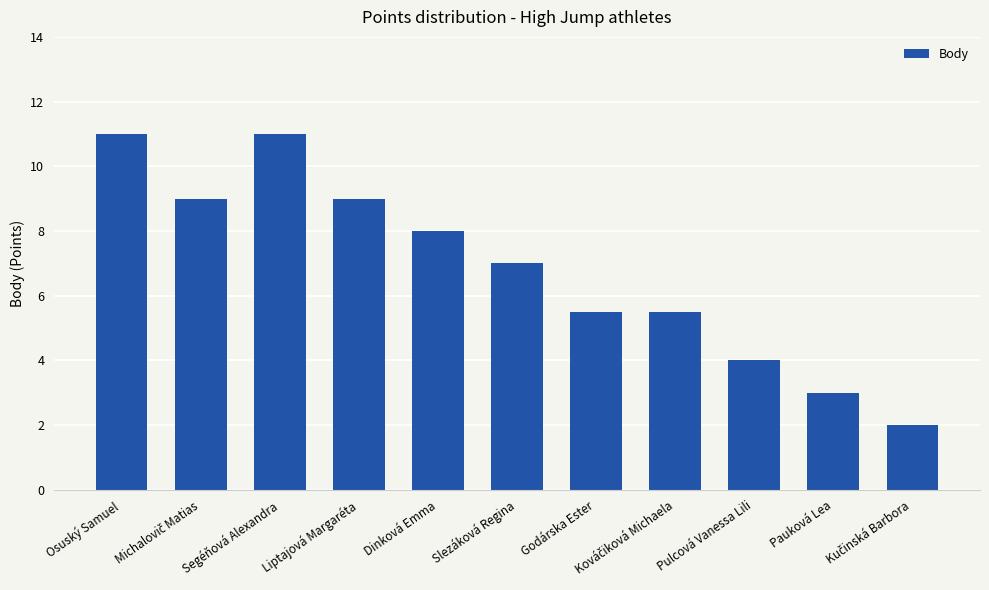

What is the average value?

6.8